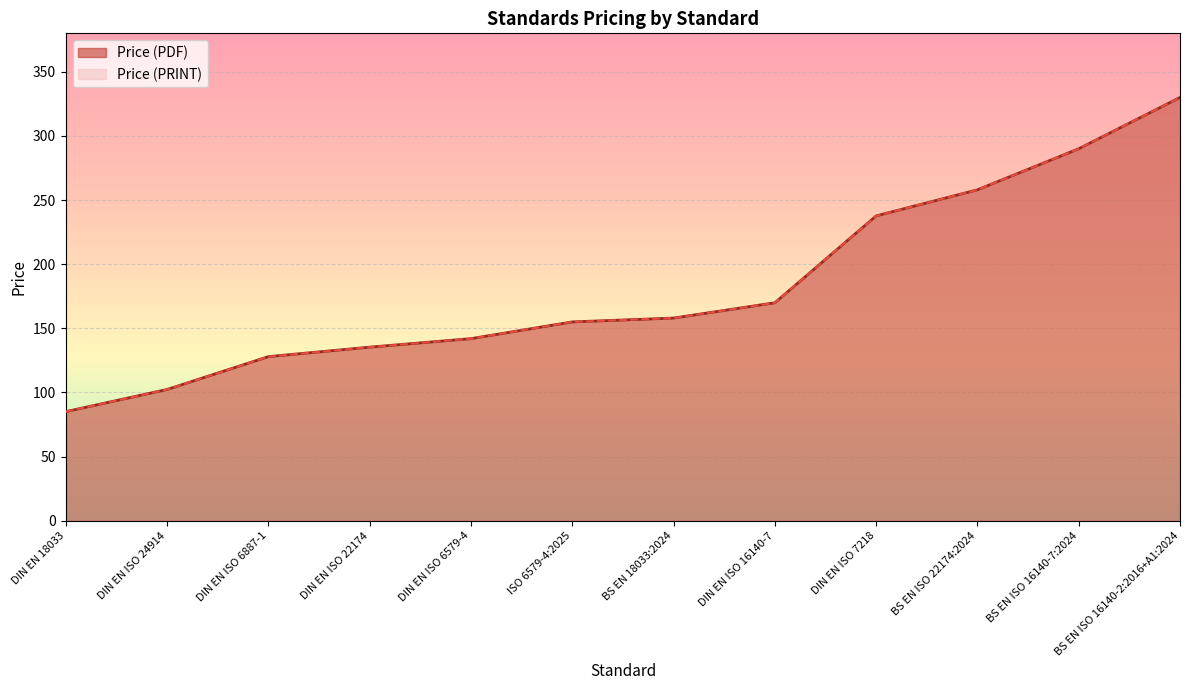

True or false: Price (PRINT) and Price (PDF) cross at least once.

False